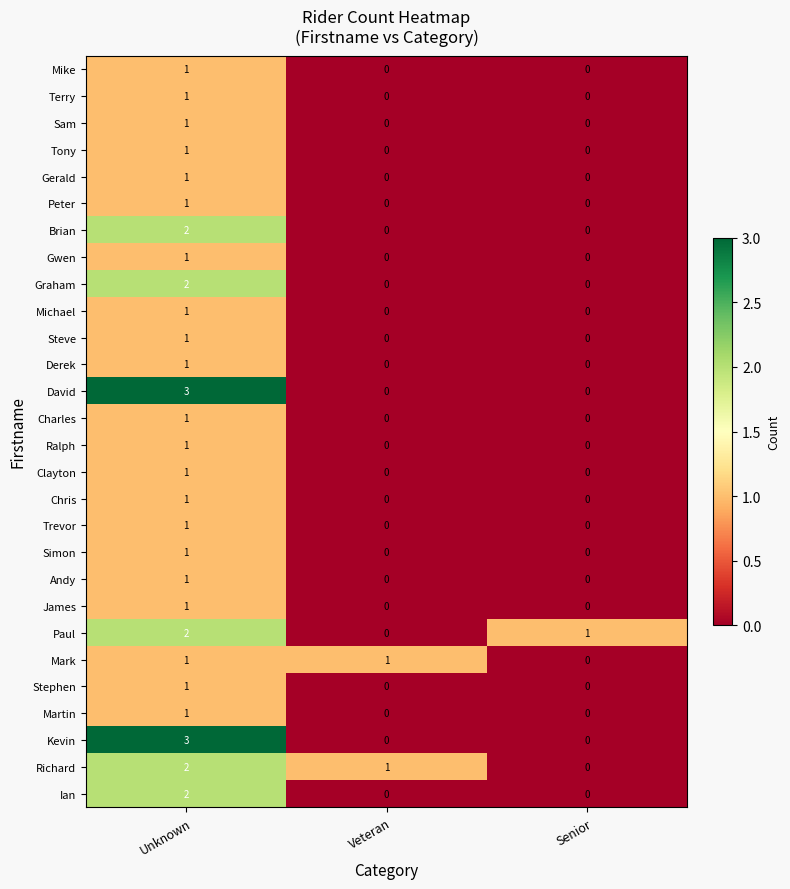

How many positive values does the Brian series have?

1